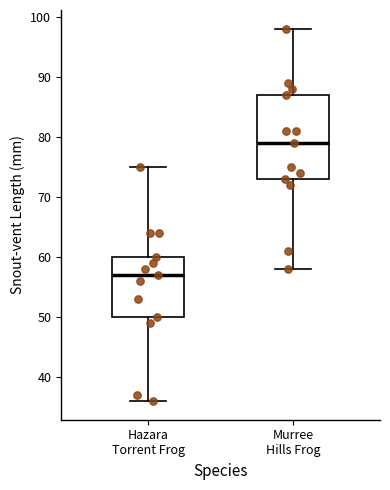

Where does the median line of the box for Murree Hills Frog sit on the y-axis? The values are not printed on the chart, so give them approximately, as read against the axis.

79